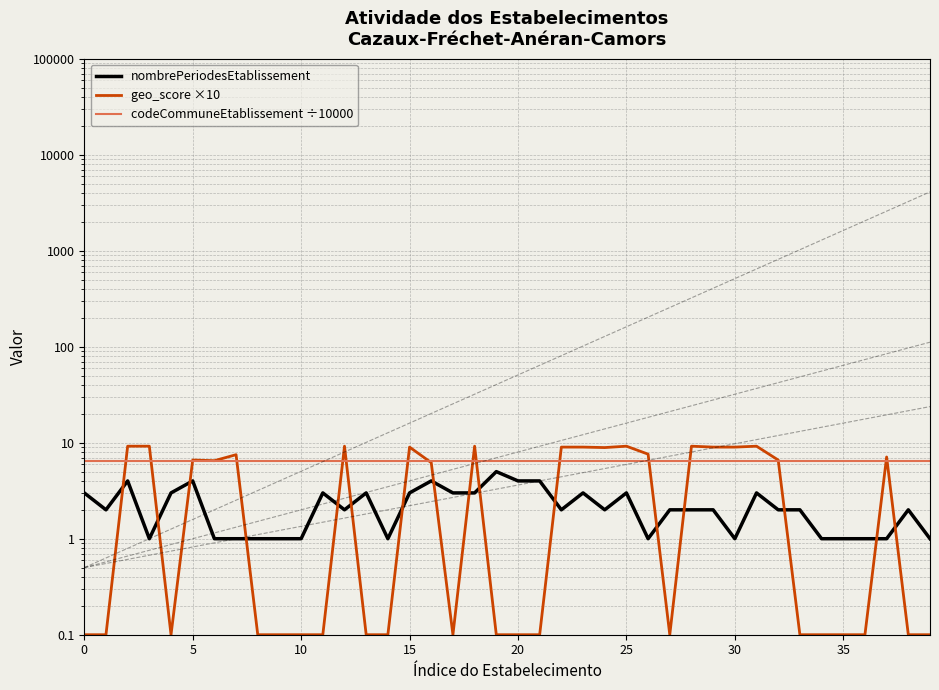

Which series has the largest range (max minus min)?

geo_score ×10